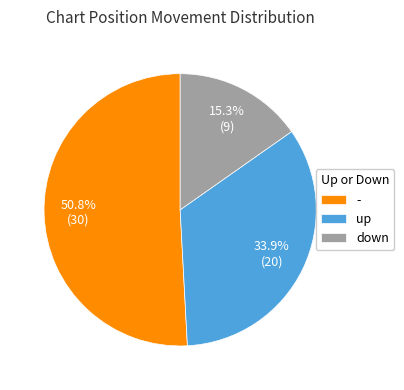

What is the smallest slice in the pie chart?

down